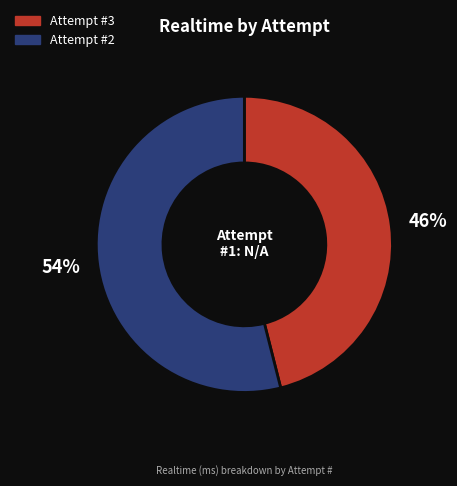

To the nearest percent, what is the difference between the largest and smallest slice percentages?

8%